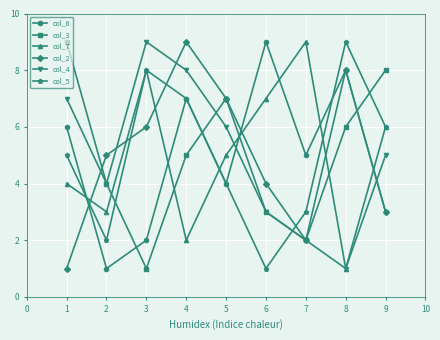

What is the difference between the col_7 values at 3 and 4?

6